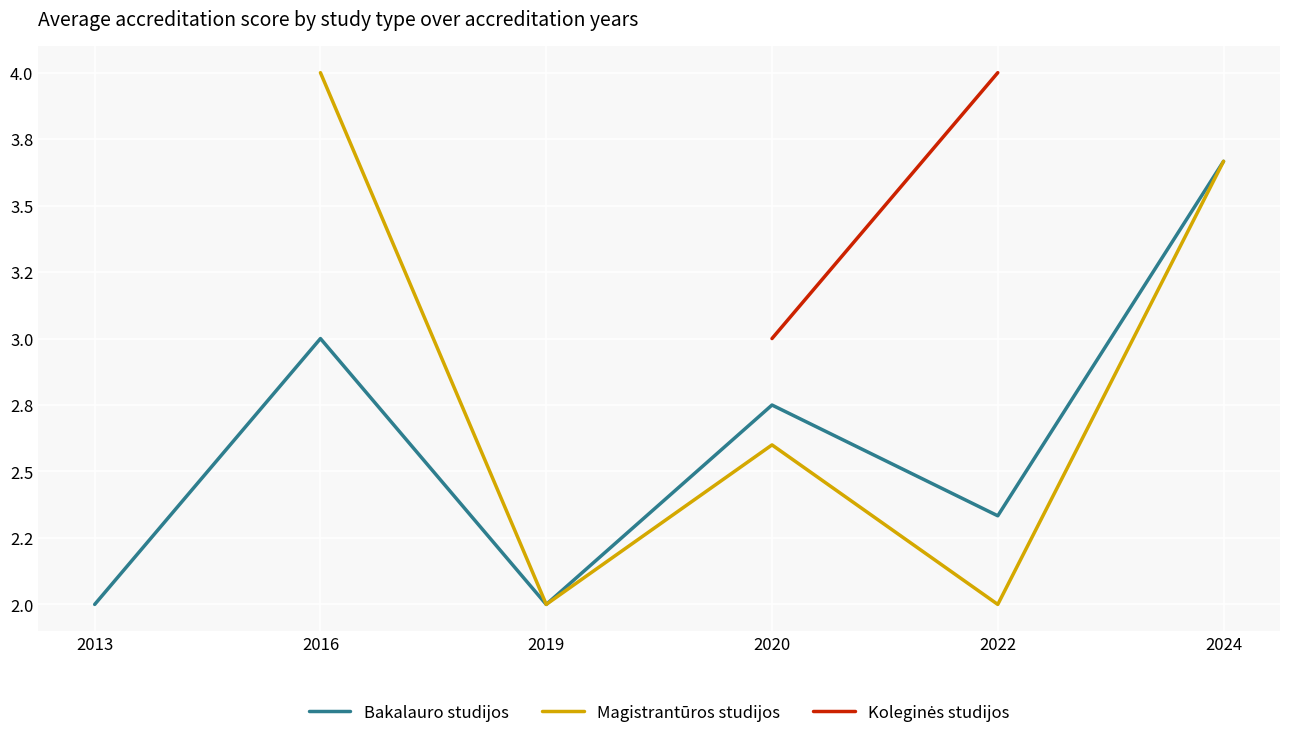

How many interior local peaks does the Magistrantūros studijos series have?

1